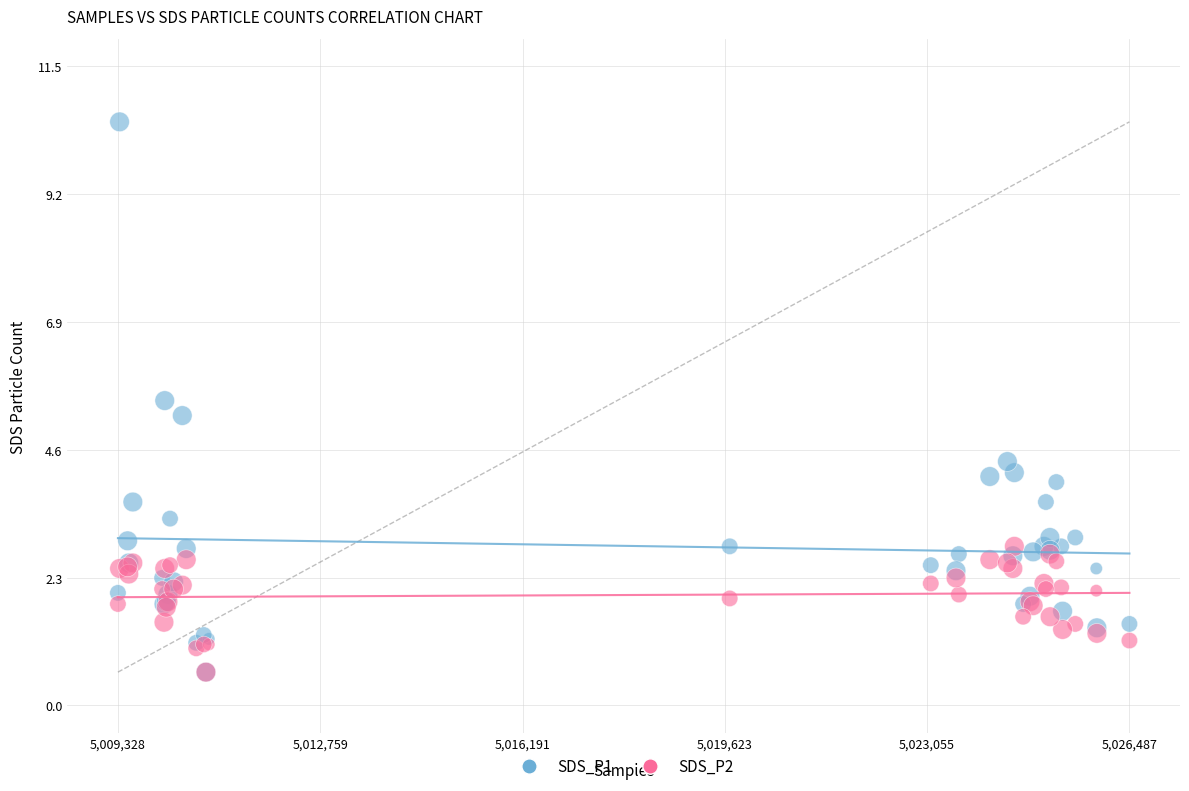

What are all the series names shown in the legend?

SDS_P1, SDS_P2